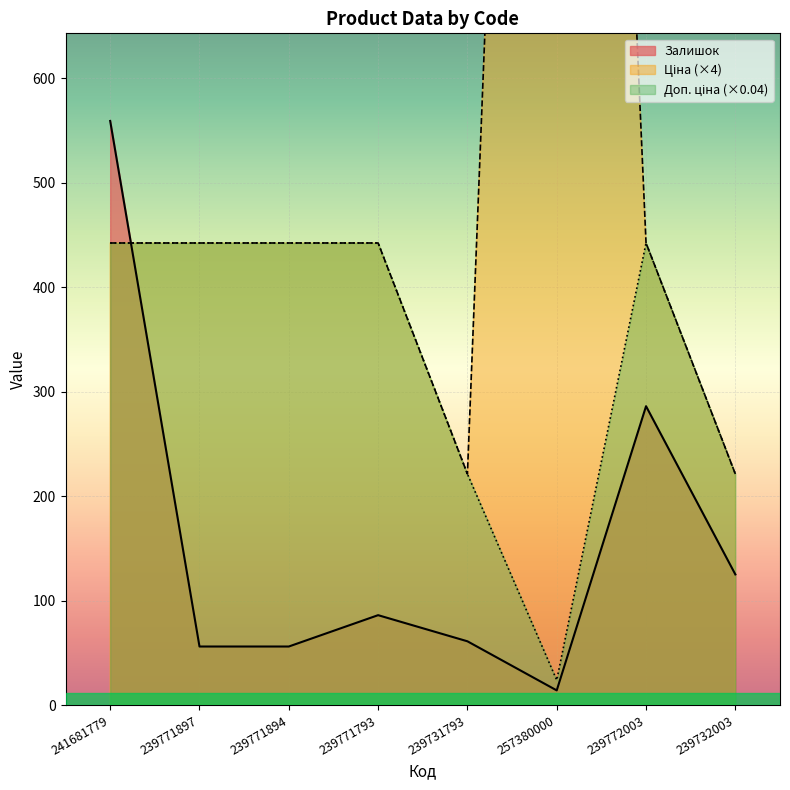

What value does the Залишок series have at 239732003?

125.0